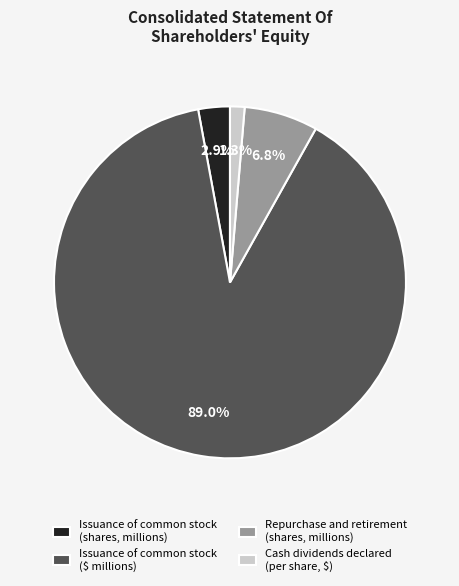

Is the sum of Issuance of common stock (shares, millions) and Issuance of common stock ($ millions) greater than half?

Yes